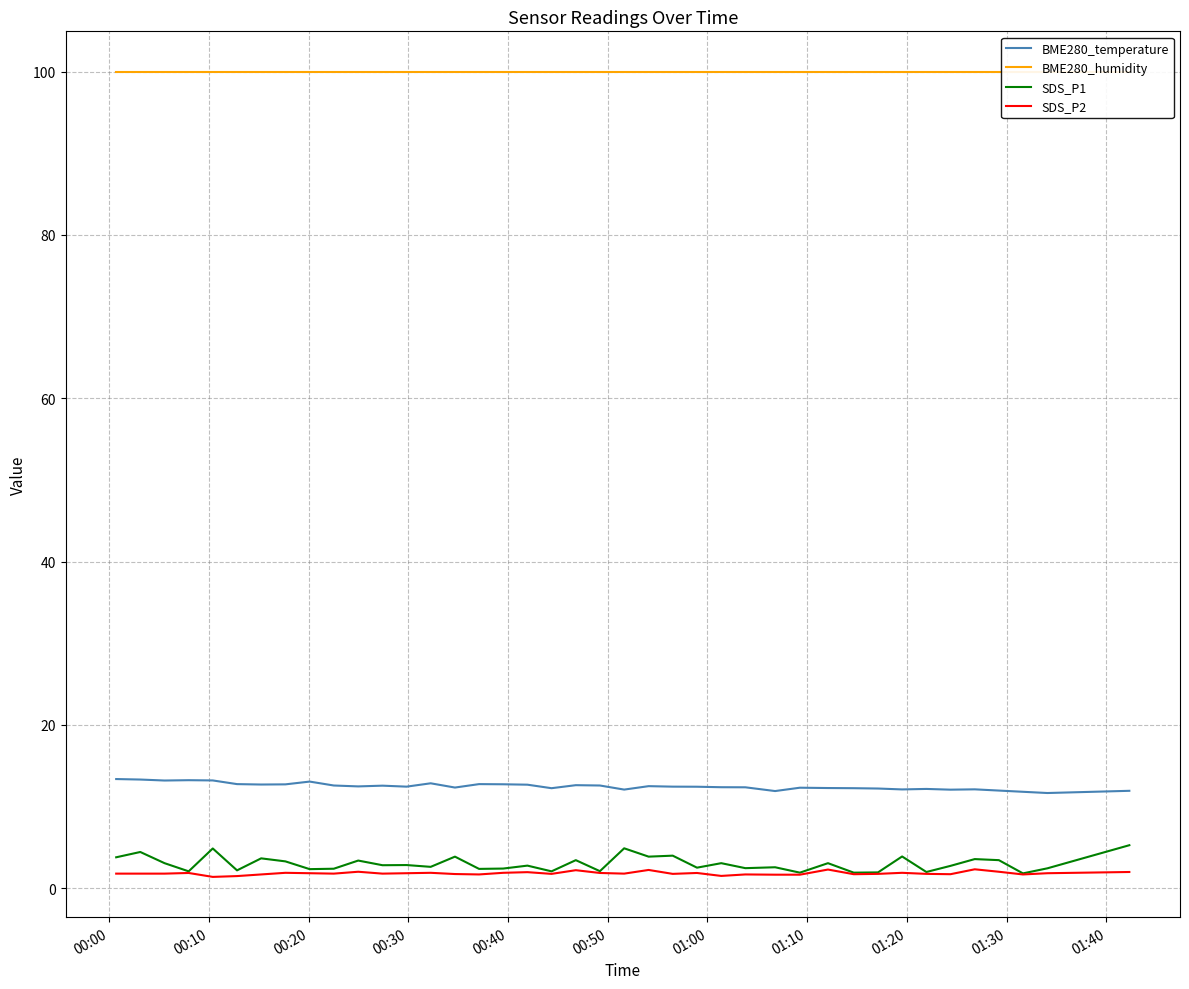

Which series has the largest total across all categories?

BME280_humidity